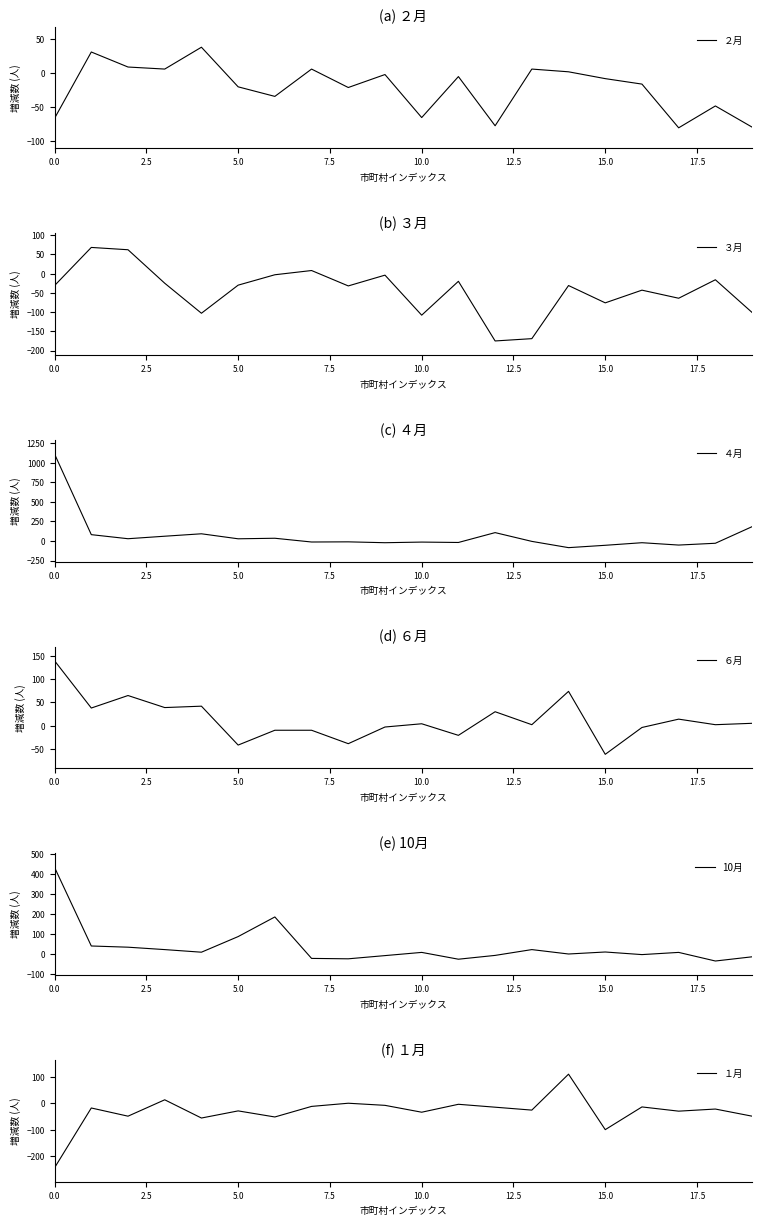

Reading left to right, what are all the values shown in this chart?

２月: -66	31	9	6	38	-20	-34	6	-21	-2	-65	-5	-77	6	2	-8	-16	-80	-48	-79
３月: -31	68	62	-25	-103	-30	-3	8	-32	-4	-108	-20	-175	-169	-31	-76	-43	-64	-16	-101
４月: 1110	81	29	61	92	28	35	-13	-11	-22	-14	-19	107	-5	-85	-55	-22	-52	-29	183
６月: 140	38	65	39	42	-42	-10	-10	-39	-3	4	-21	30	2	74	-62	-4	14	2	5
10月: 433	41	35	23	10	88	186	-21	-23	-7	9	-25	-6	23	1	11	-2	9	-34	-13
１月: -243	-17	-48	14	-55	-28	-51	-11	1	-7	-33	-3	-14	-25	111	-99	-13	-29	-21	-48